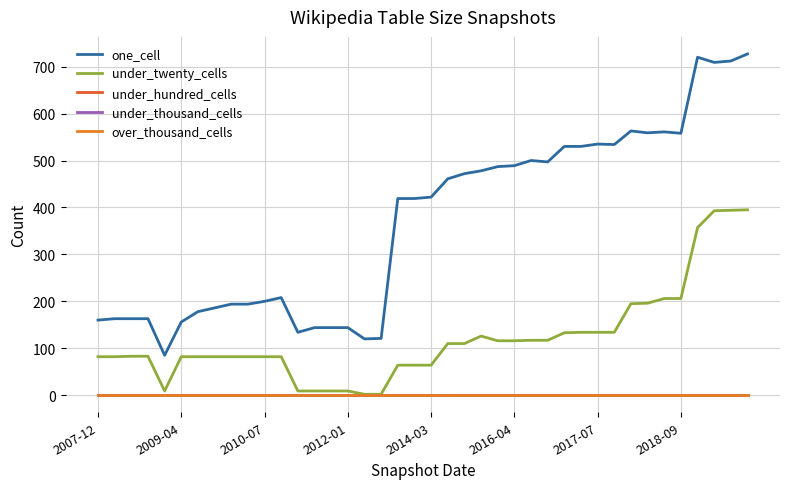

Where is under_hundred_cells nearest to the value 0?

2007-12